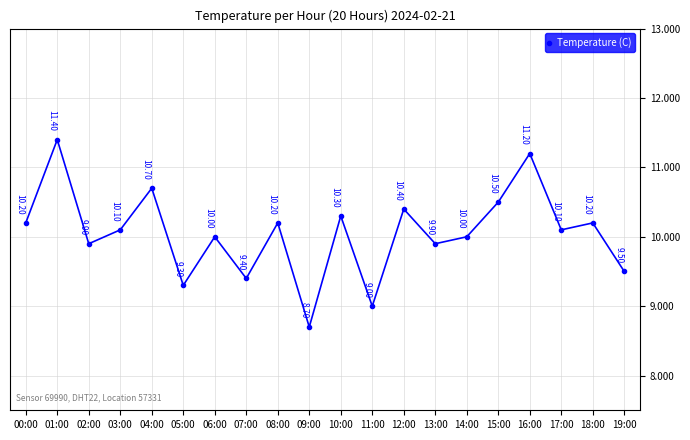

What is the sum of all values?

201.0